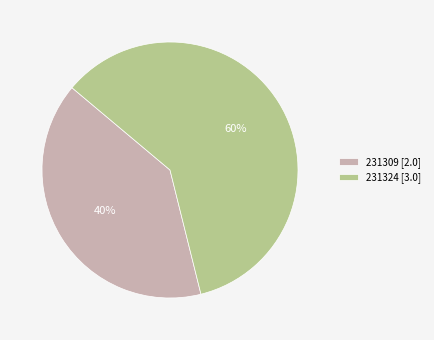

Which category accounts for the majority?

231324